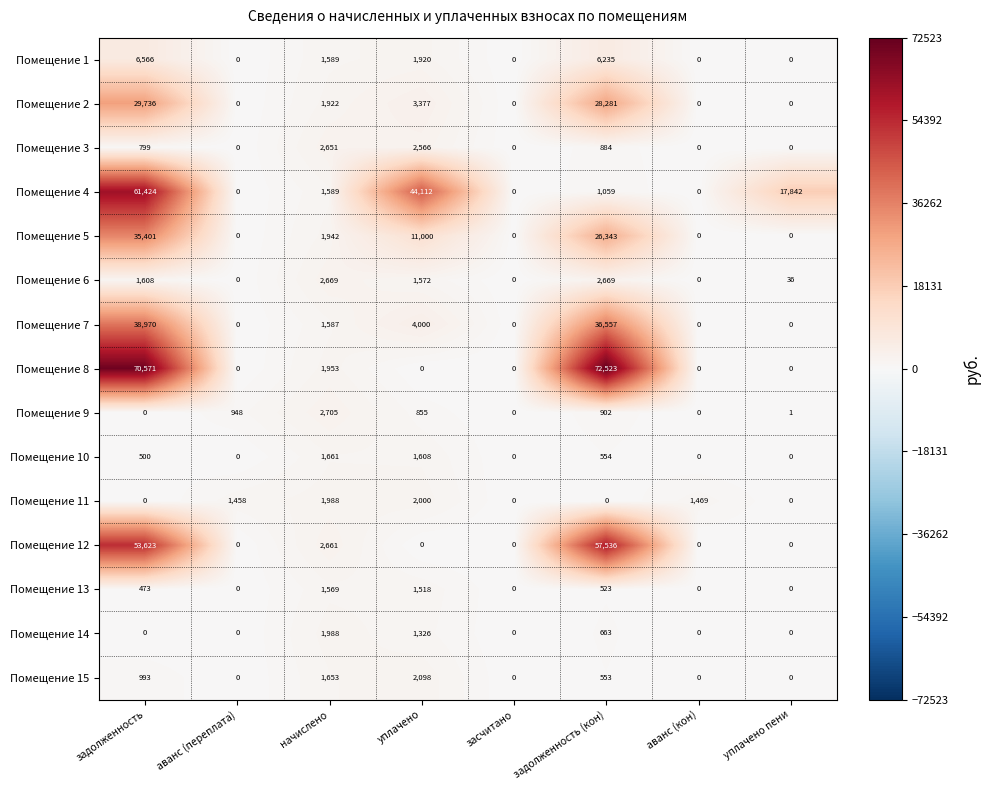

At which label does Помещение 9 first exceed 855?

аванс (переплата)